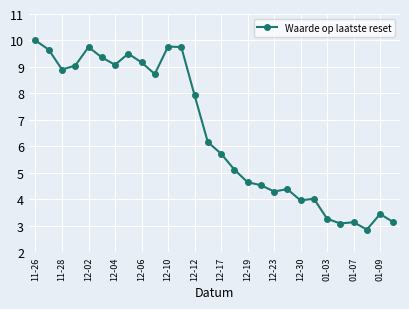

What is the difference between the second highest and second lowest values?

6.7